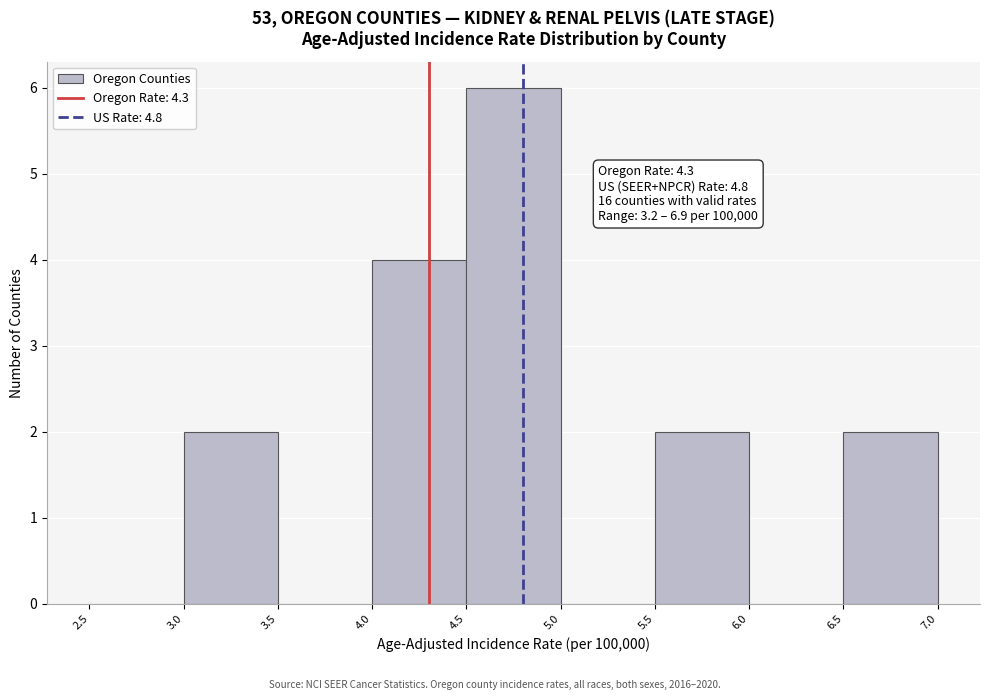

Over which range of the x-axis is the bar tallest?

4.5 to 5.0